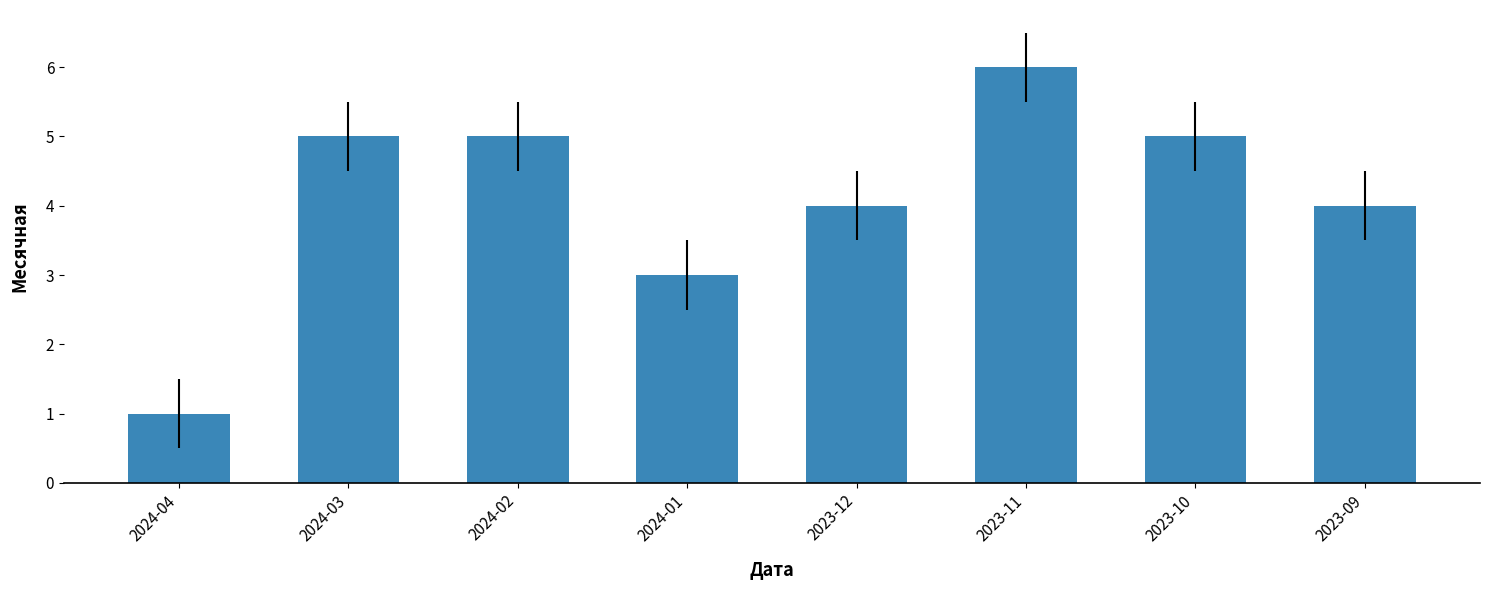

What is the maximum value shown in the chart?

6